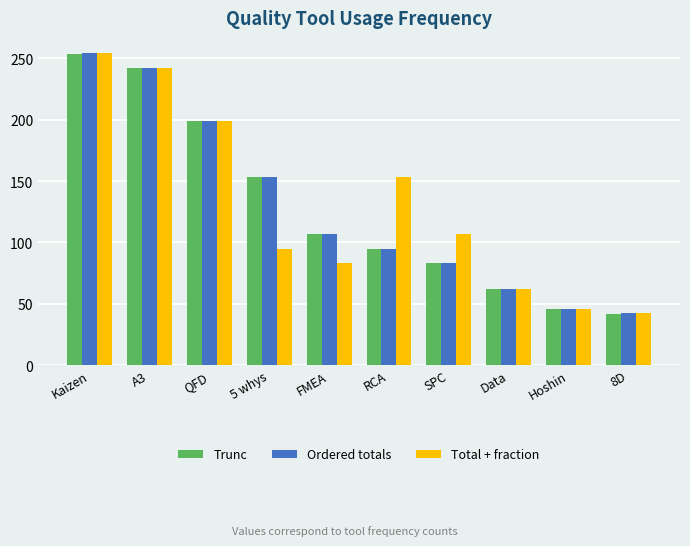

Which label corresponds to the largest value in the chart?

Kaizen